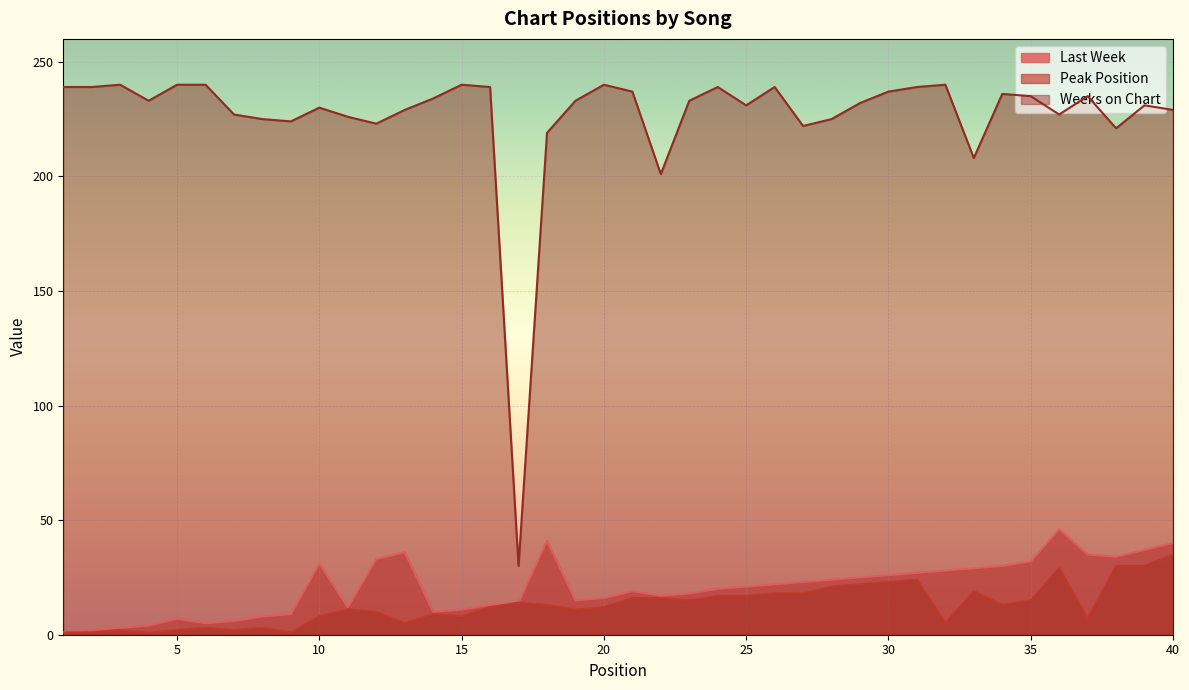

Rank the categories by Peak Position value from lowest to highest.

1, 2, 4, 9, 3, 5, 7, 6, 8, 13, 32, 37, 10, 15, 14, 12, 11, 19, 16, 20, 18, 34, 17, 23, 35, 21, 22, 24, 25, 26, 27, 33, 28, 29, 30, 31, 36, 38, 39, 40